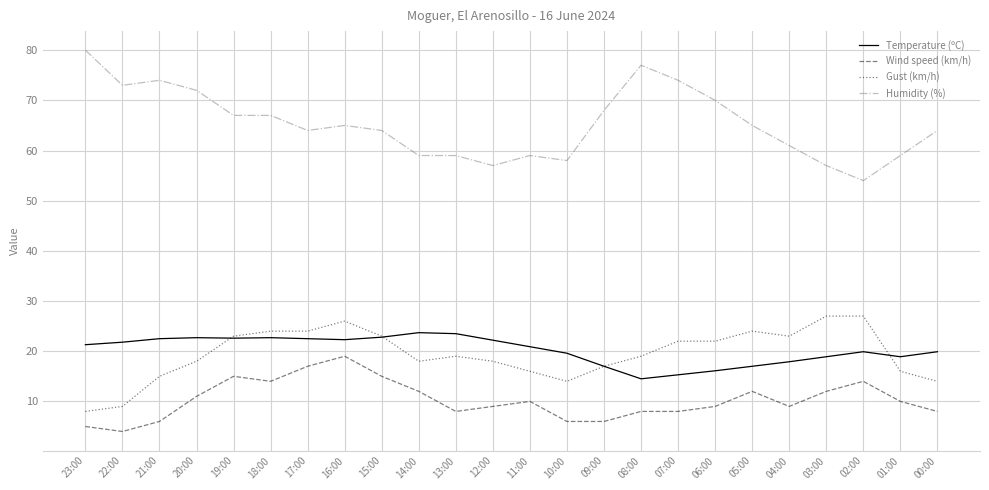

What is the total value across all series at 17:00?

127.5